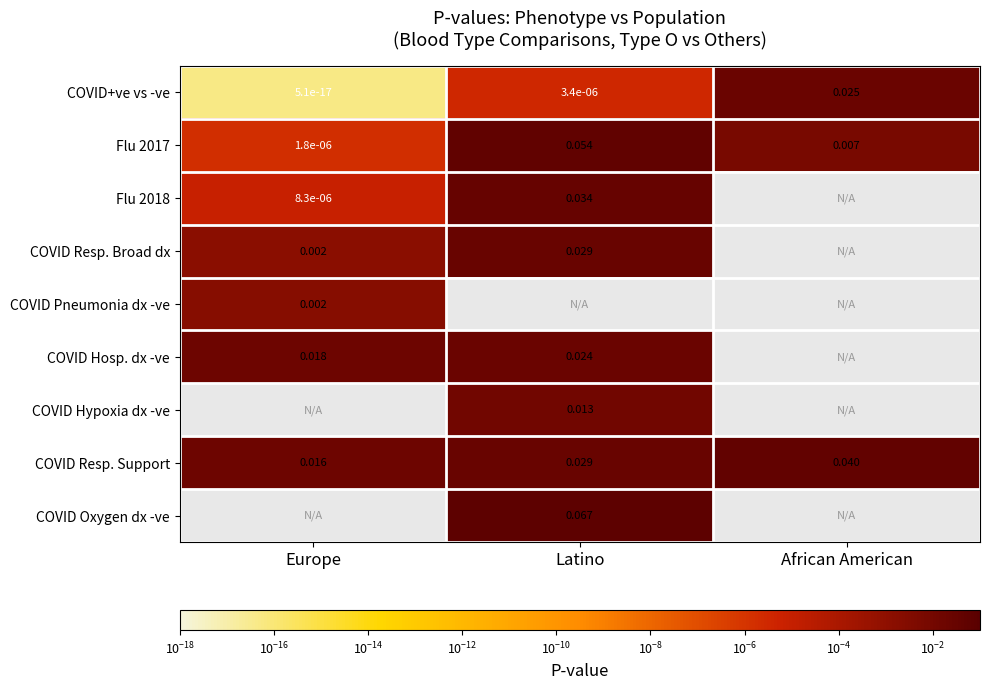

Is the value of COVID Resp. Broad dx at Latino greater than the value of Flu 2017 at African American?

Yes